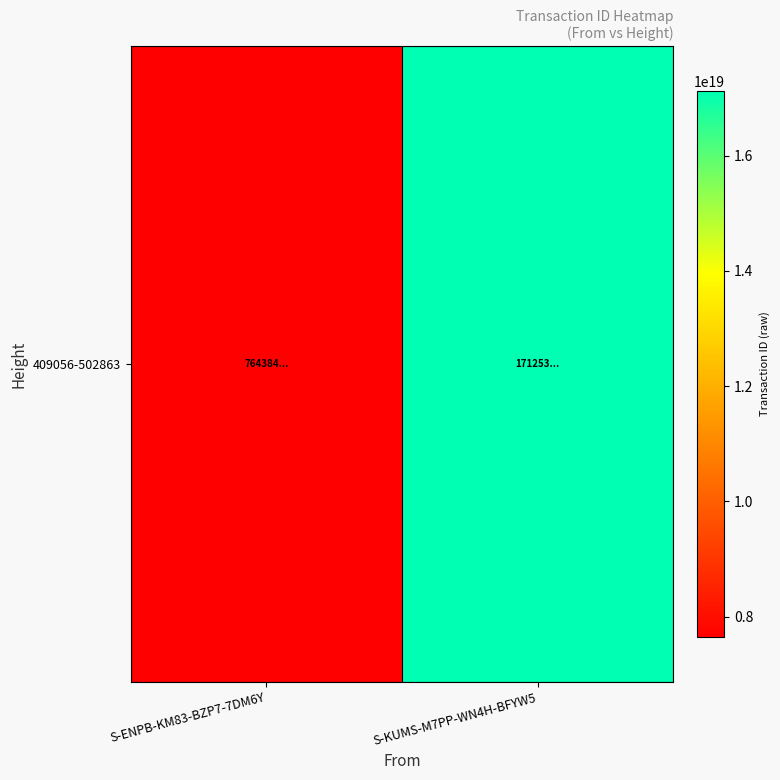

What is the change in value from S-ENPB-KM83-BZP7-7DM6Y to S-KUMS-M7PP-WN4H-BFYW5?

+9481456815481540608